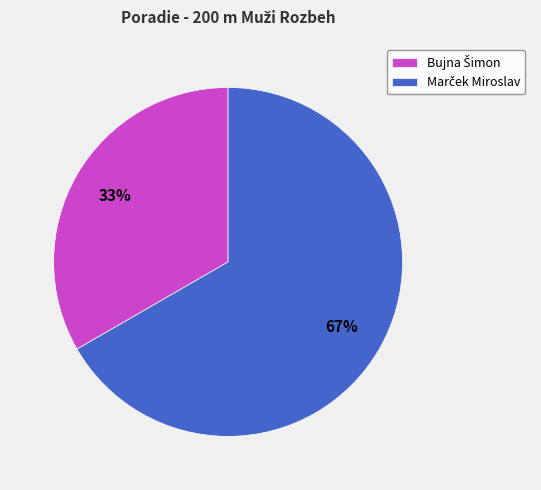

To the nearest percent, what is the average slice percentage?

50%